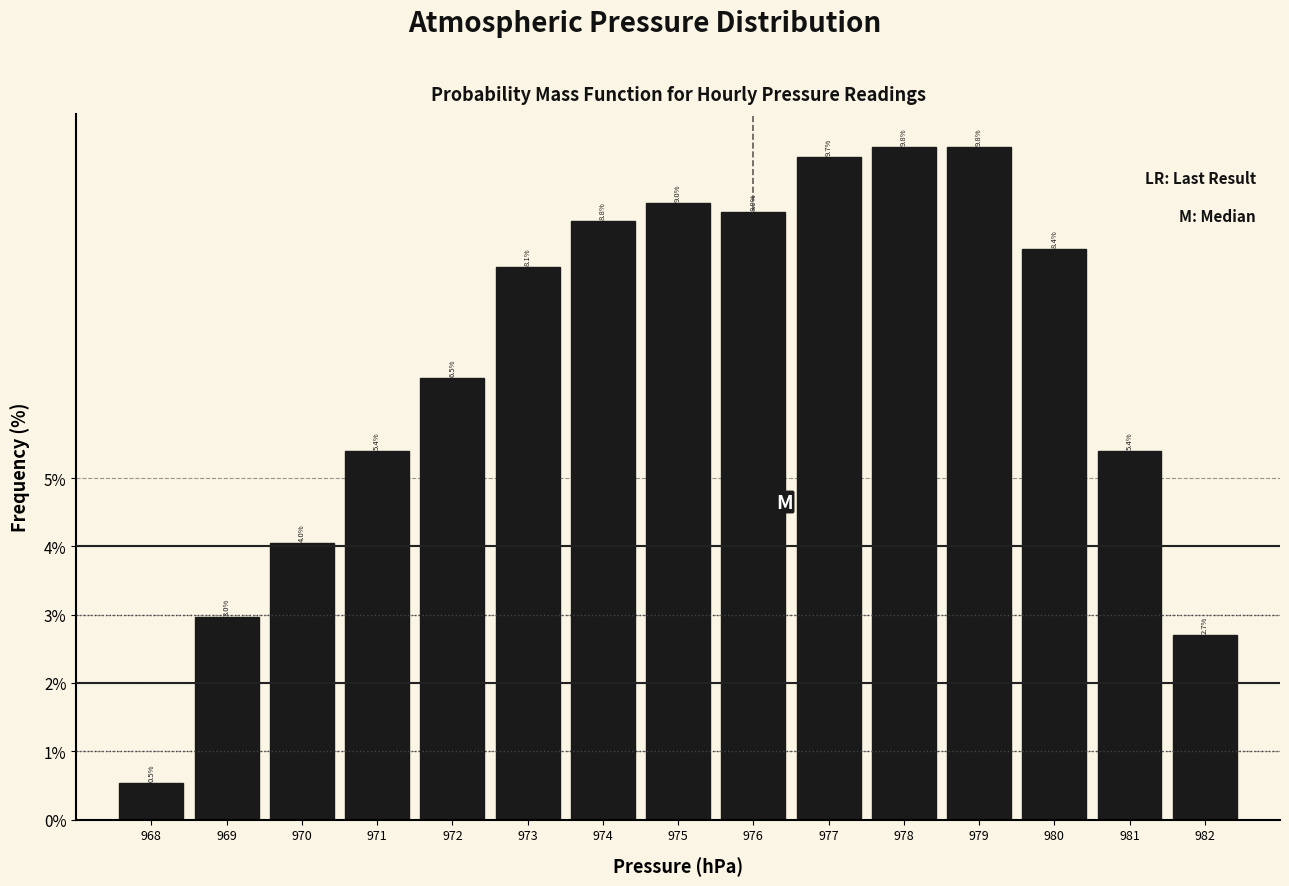

What is the height of the bar covering 967.5 to 968.5 on the x-axis?

0.5